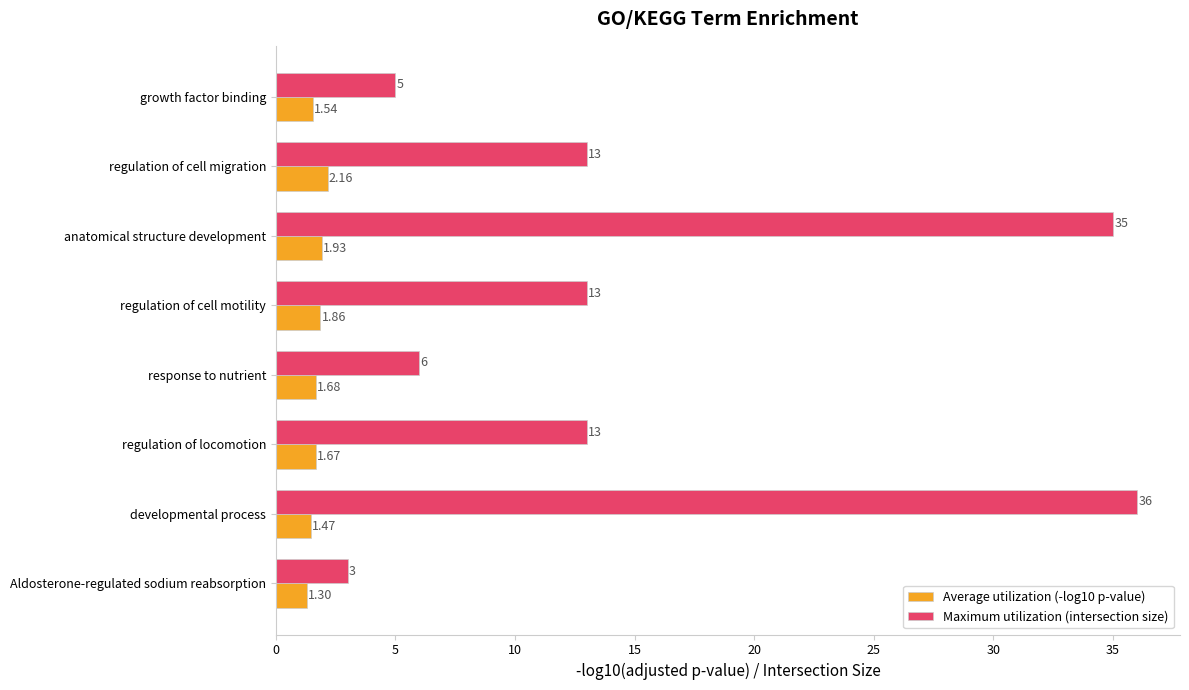

Which series has the largest range (max minus min)?

Maximum utilization (intersection size)